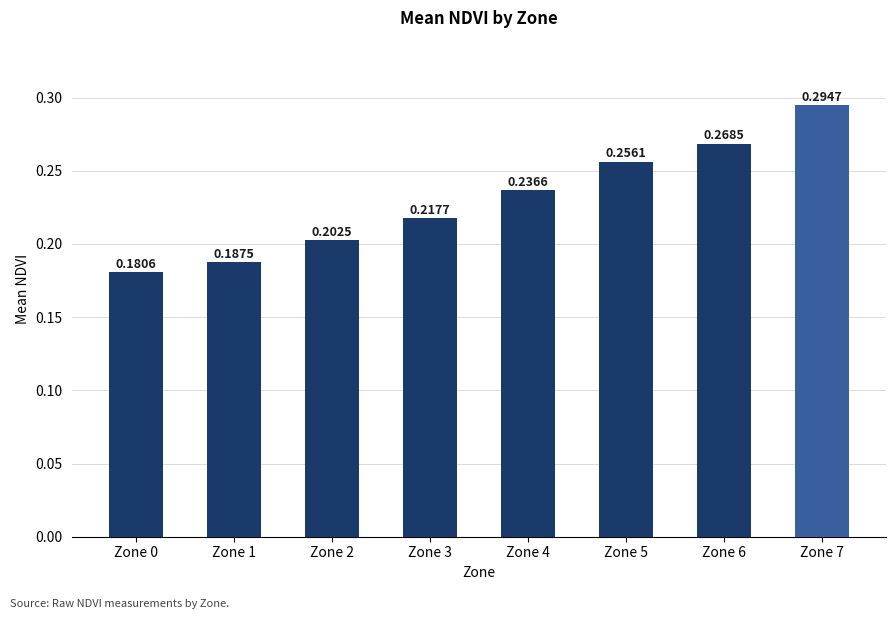

Which has a higher value, Zone 2 or Zone 1?

Zone 2